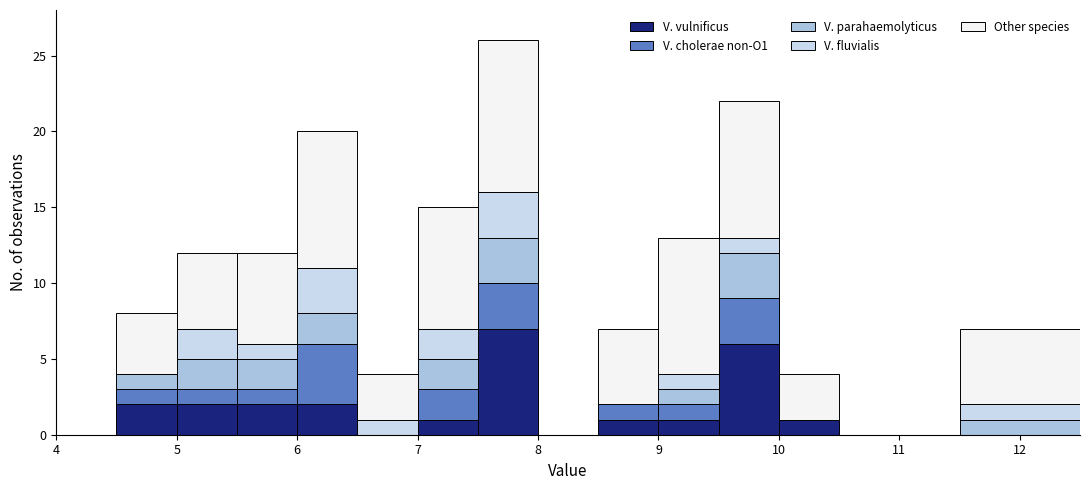

What is the total height of the stacked bar covering 6.0 to 6.5 on the x-axis? The values are not printed on the chart, so give them approximately, as read against the axis.

20